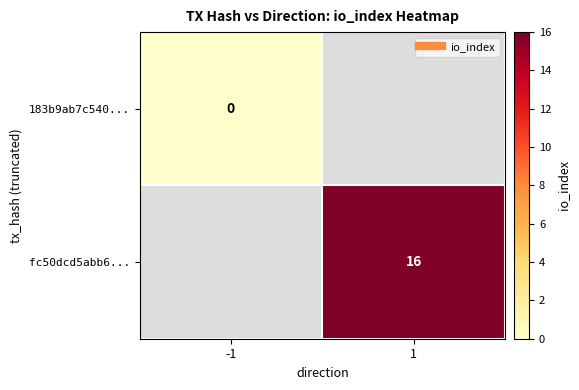

Is the value of fc50dcd5abb6... at 1 greater than the value of 183b9ab7c540... at 1?

No